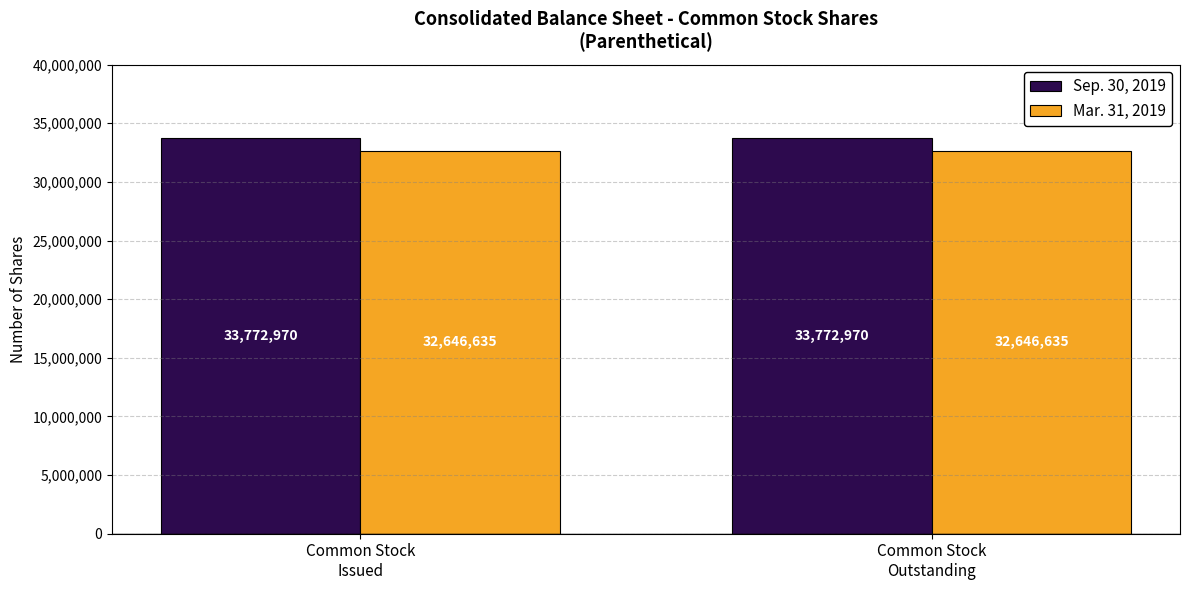

What is the average value of the Mar. 31, 2019 series?

32646635